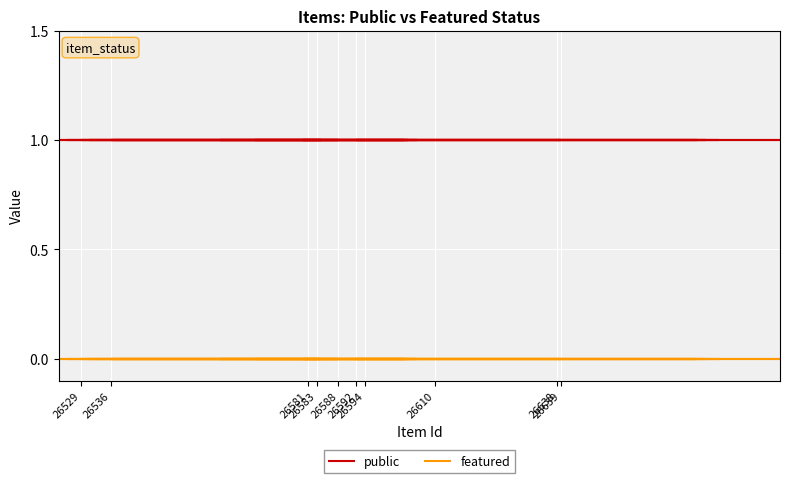

What position from the right is 26536?

39